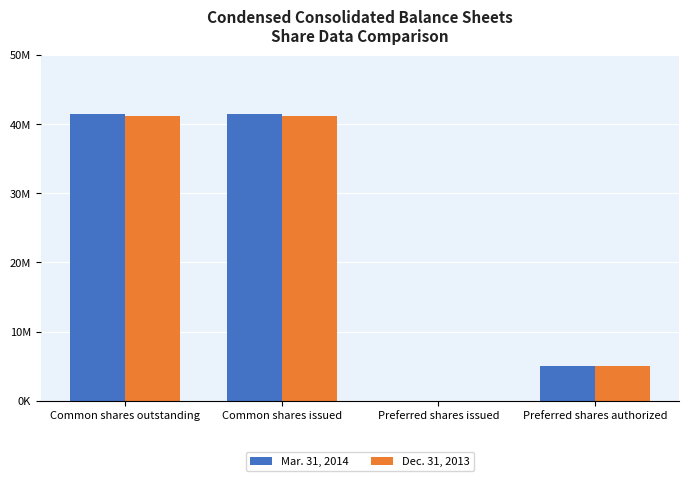

Read the Dec. 31, 2013 value at Common shares issued.

41230286